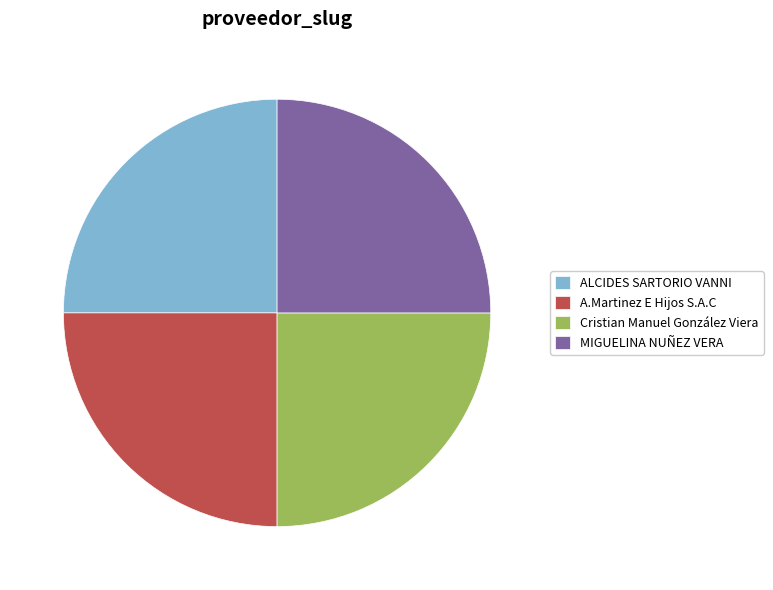

What is the ratio of the value at ALCIDES SARTORIO VANNI to the value at Cristian Manuel González Viera?

1.0